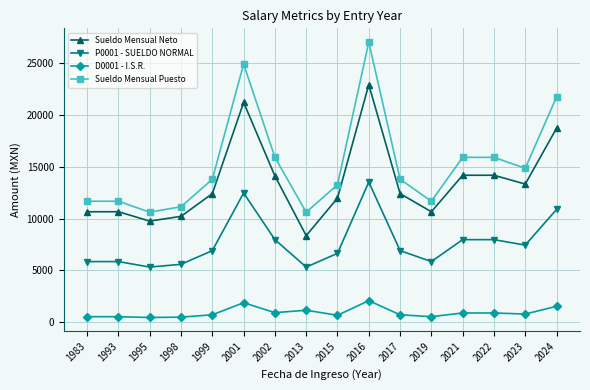

What is the difference between the P0001 - SUELDO NORMAL values at 2023 and 1983?

1591.5